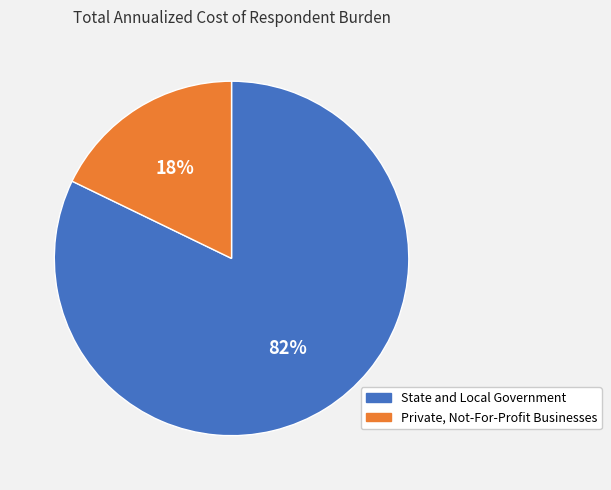

Do State and Local Government and Private, Not-For-Profit Businesses together represent more than half of the pie?

Yes